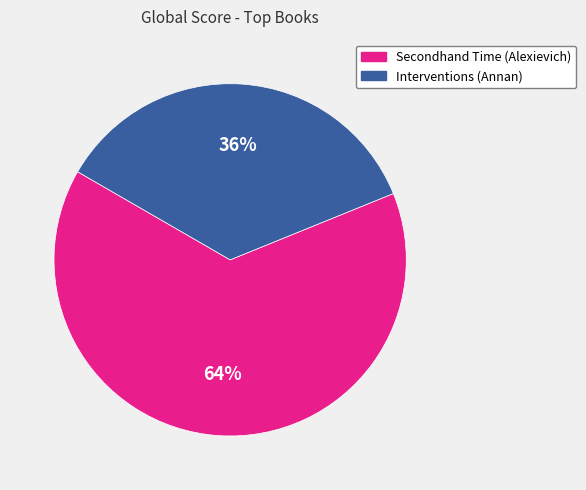

To the nearest percent, what is the average slice percentage?

50%